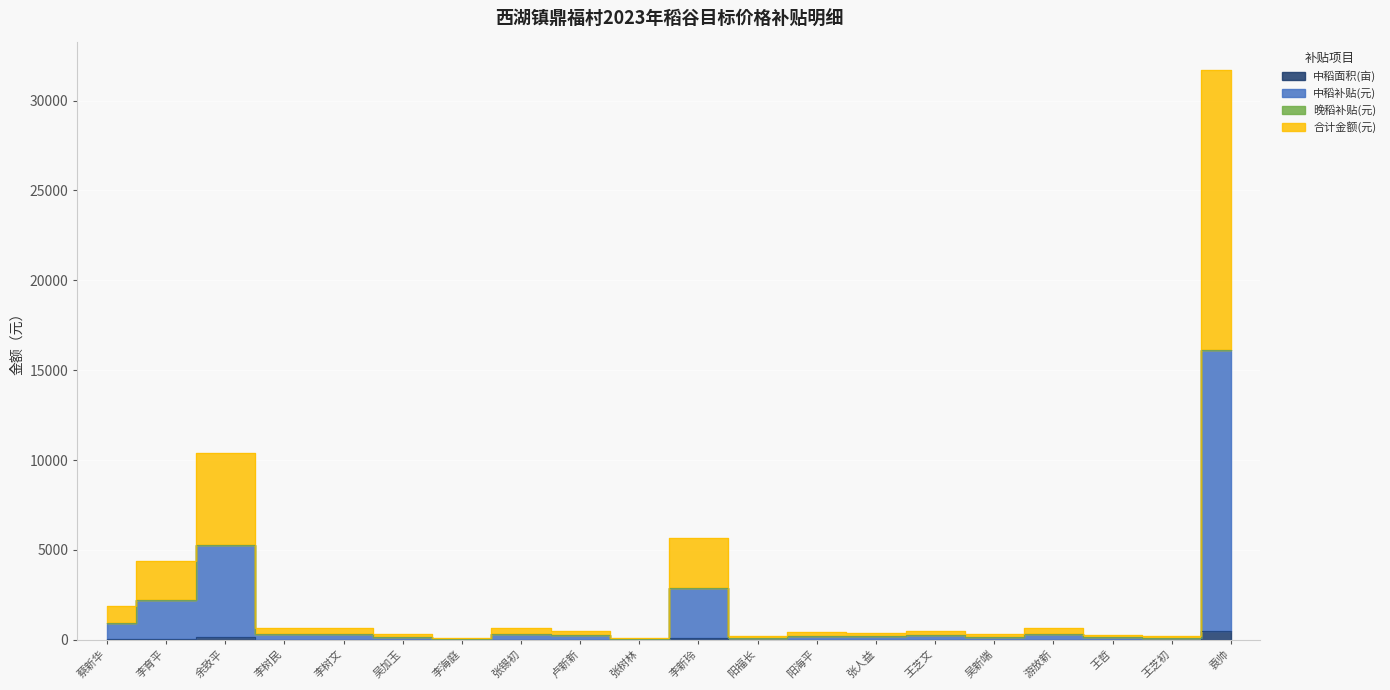

What is the label of the 7th point from the left?

李海庭